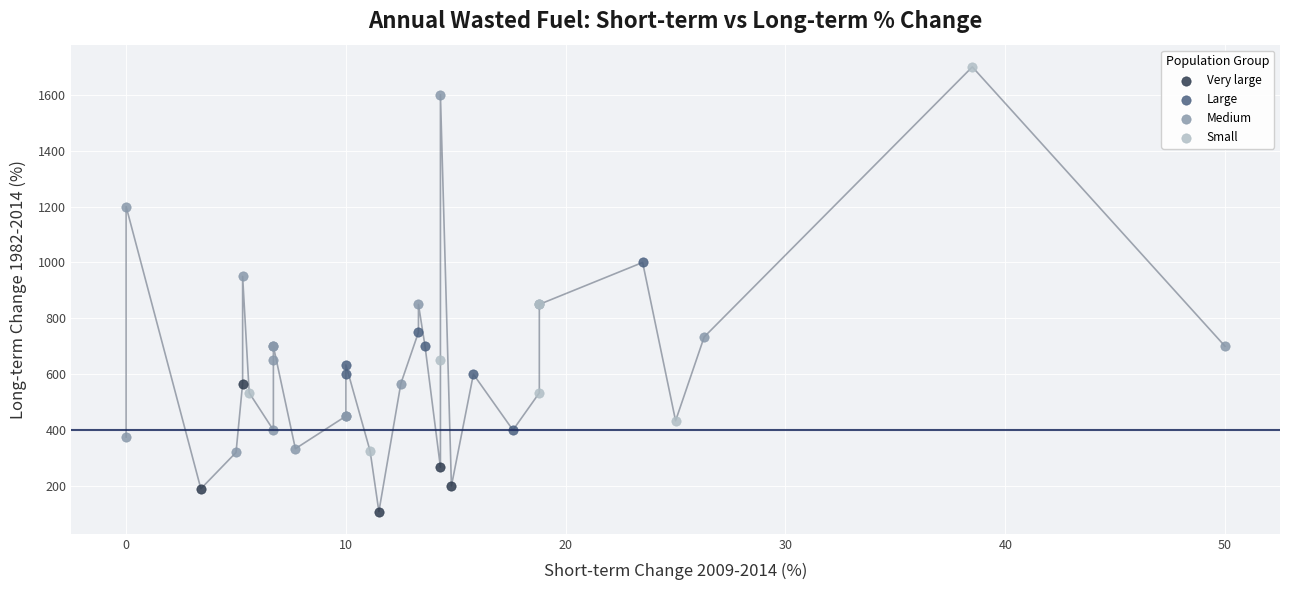

Which series has the largest Y range (max minus min)?

Small